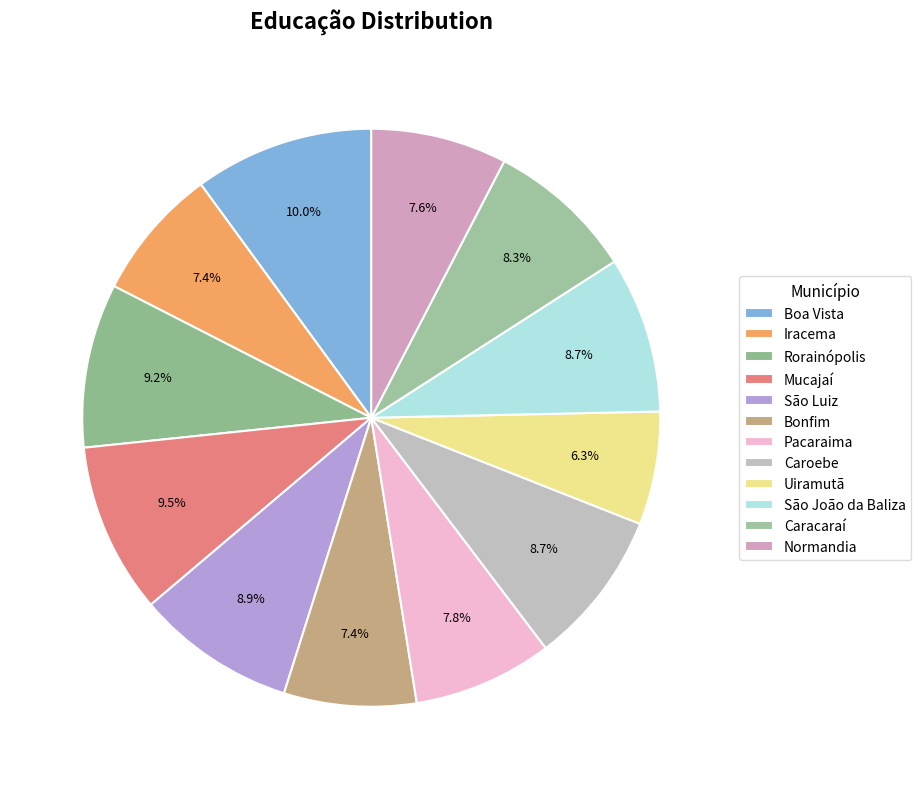

How many slices are in this pie chart?

12